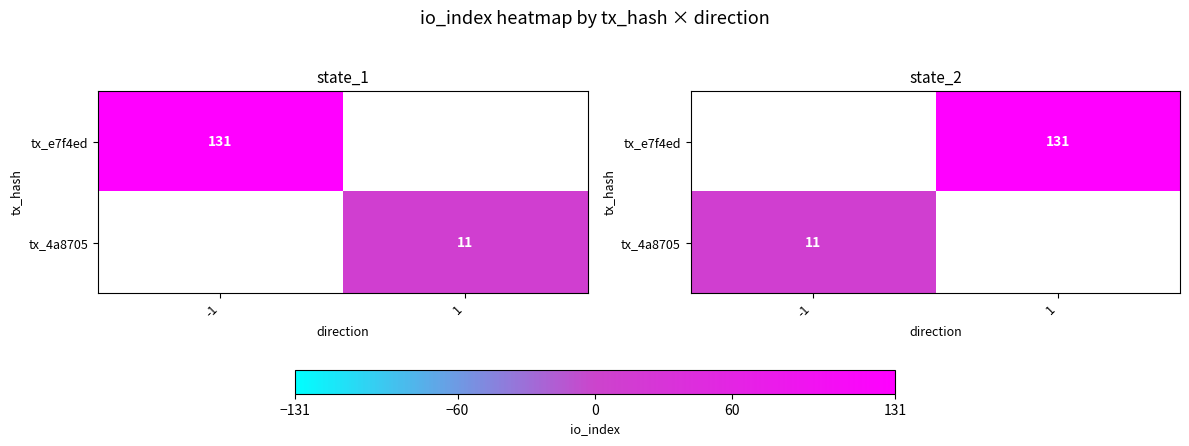

Which category has the highest value in the tx_e7f4ed series?

-1